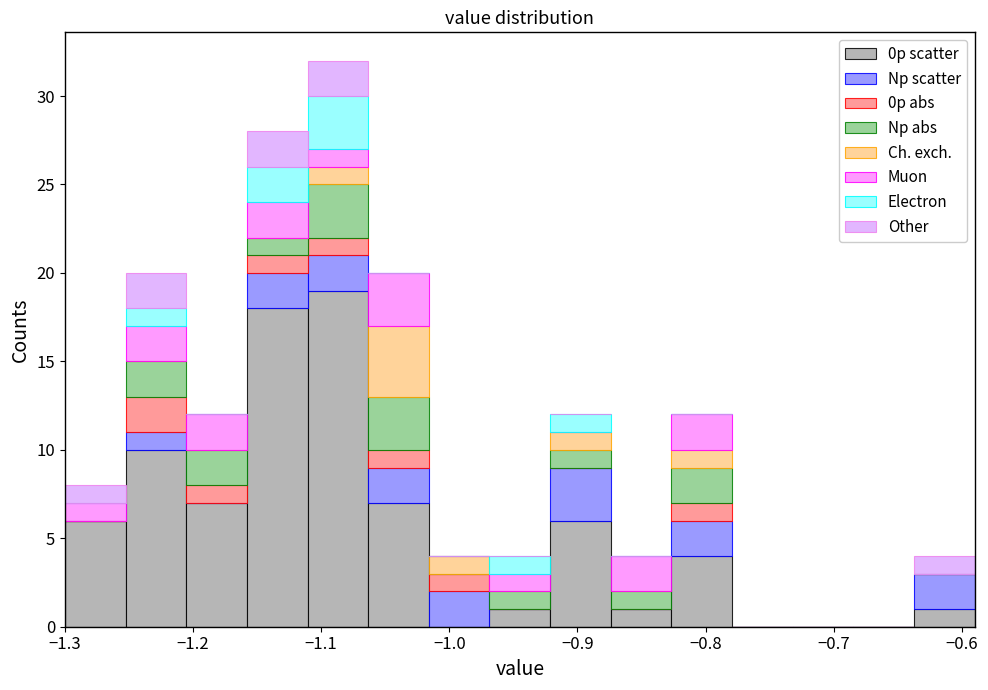

What is the total height of the stacked bar covering -1.06 to -1.02 on the x-axis? Neither the bar edges nor the heights are printed on the chart, so give them approximately, as read against the axes.

20